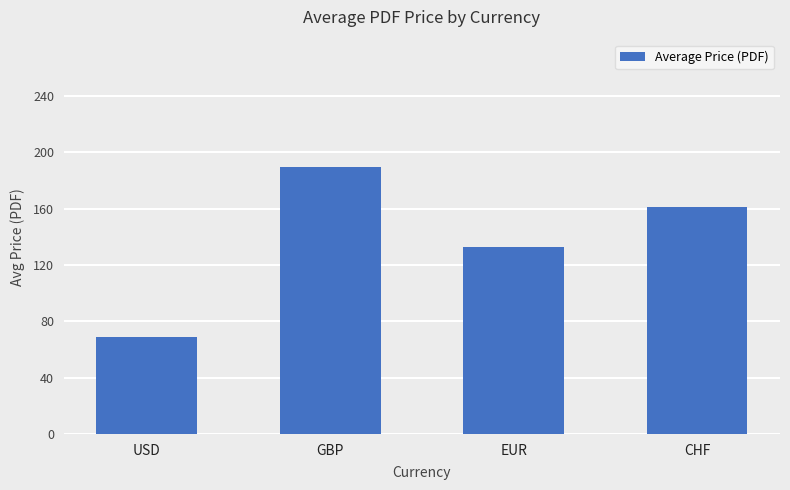

Approximately how many times larger is the value at USD compared to EUR?

0.5